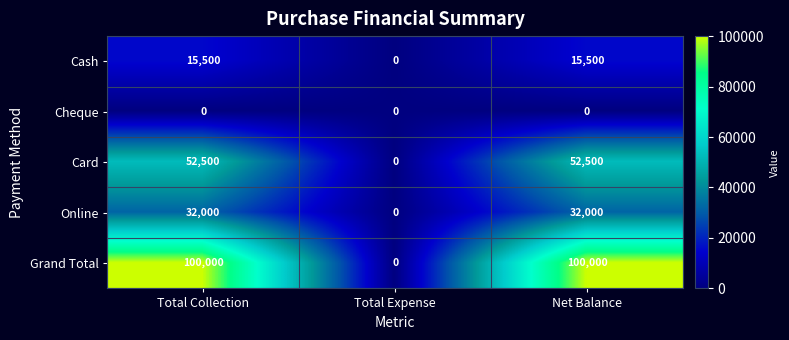

What is the sum of all Cash values?

31000